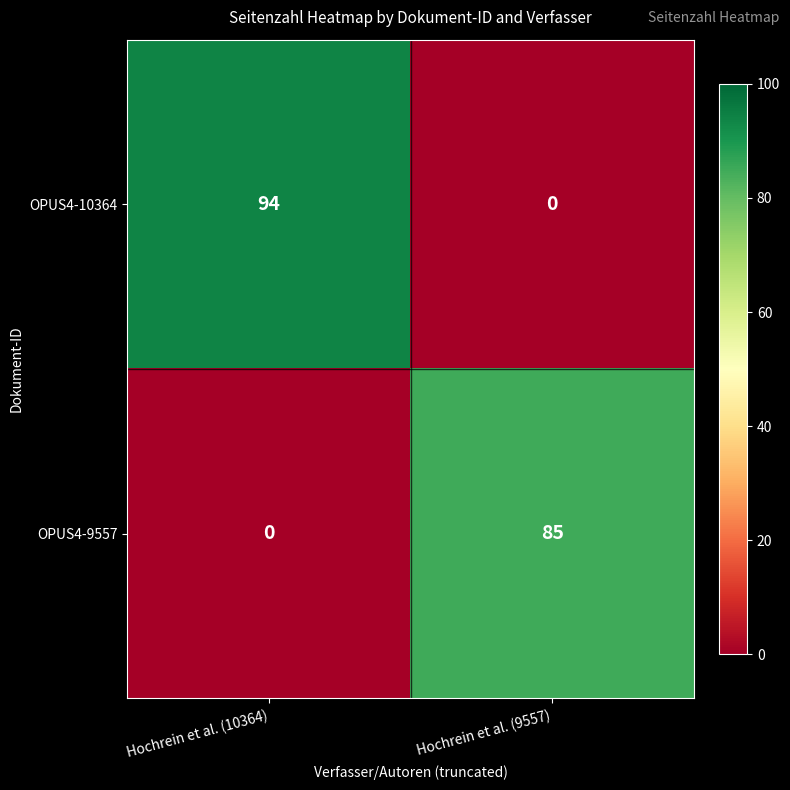

Which category has the highest value across all series?

Hochrein et al. (10364)